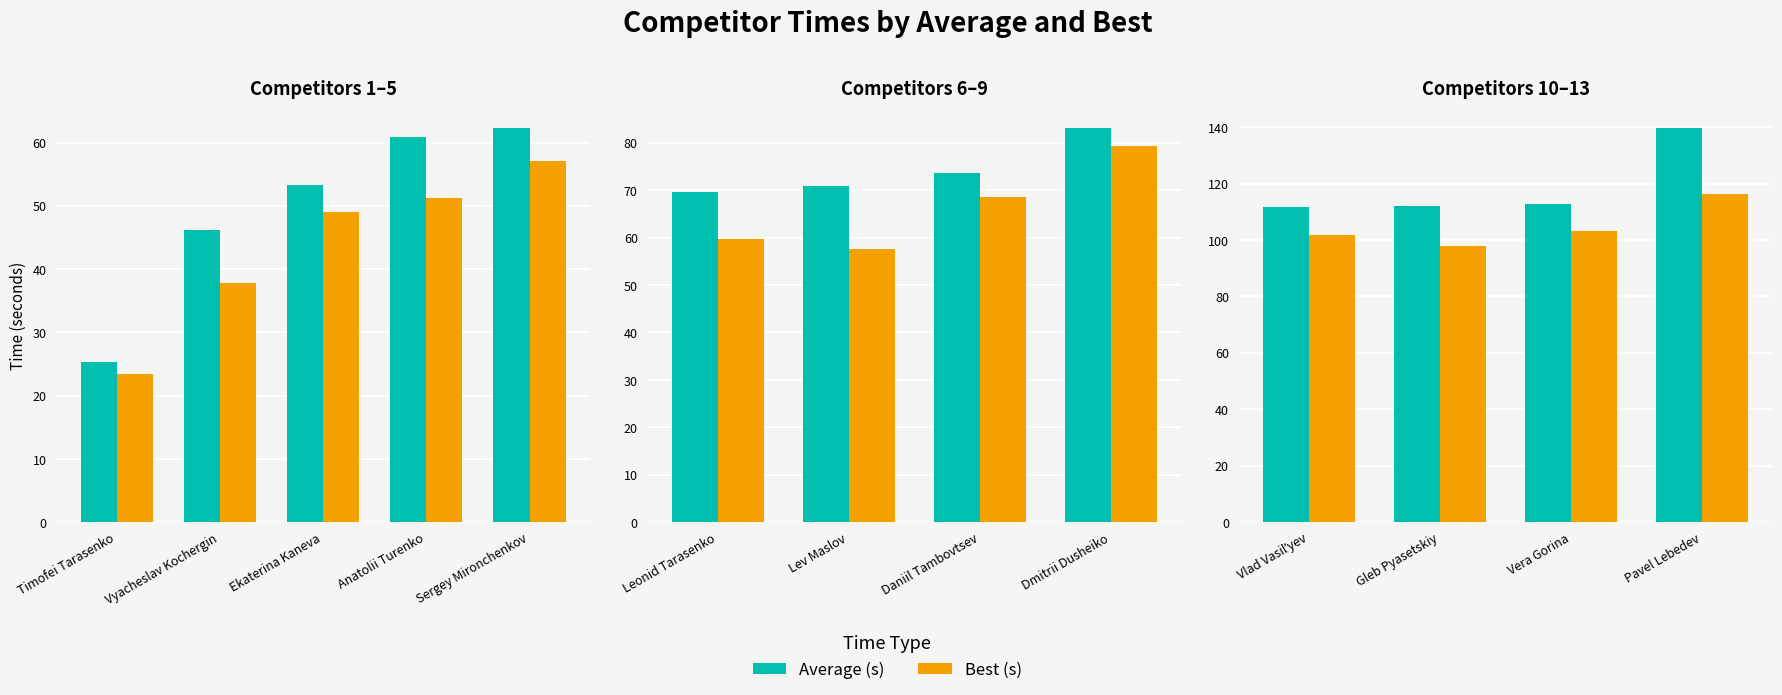

Which series has the largest total across all categories?

Average (s)